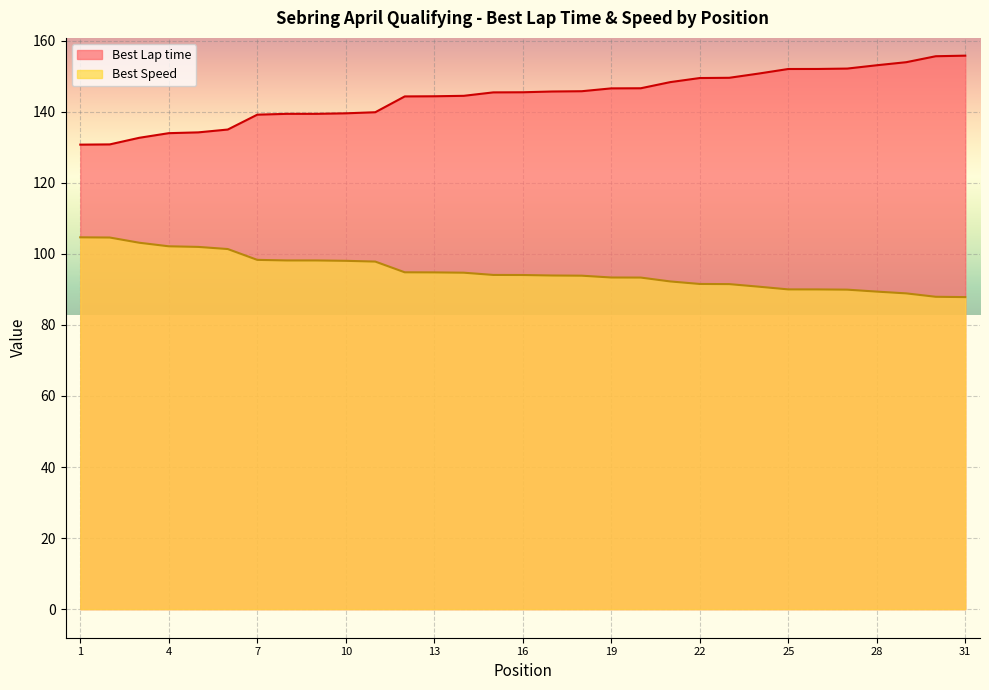

Does the chart display data point markers on the line(s)?

No